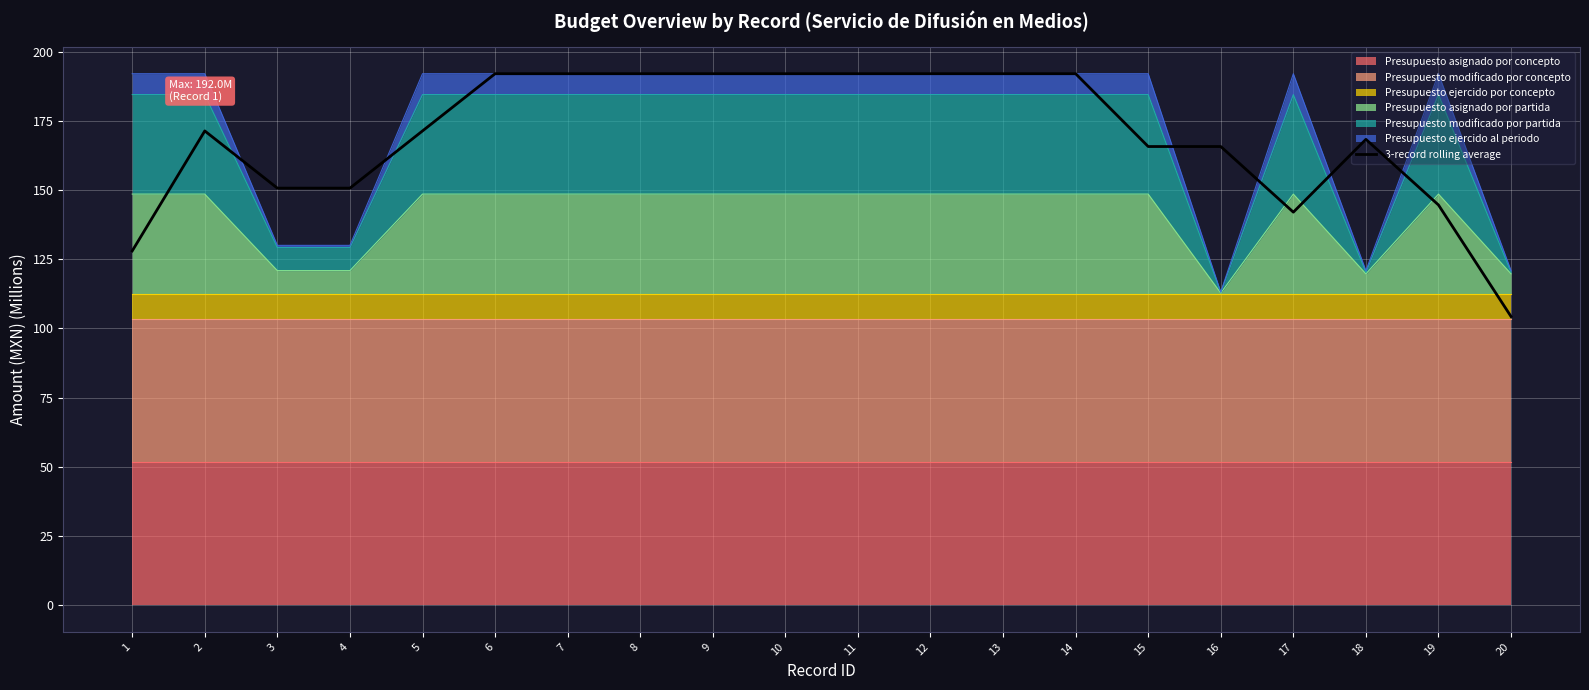

The chart shows a value of 261.5 at 13. True or false?

False